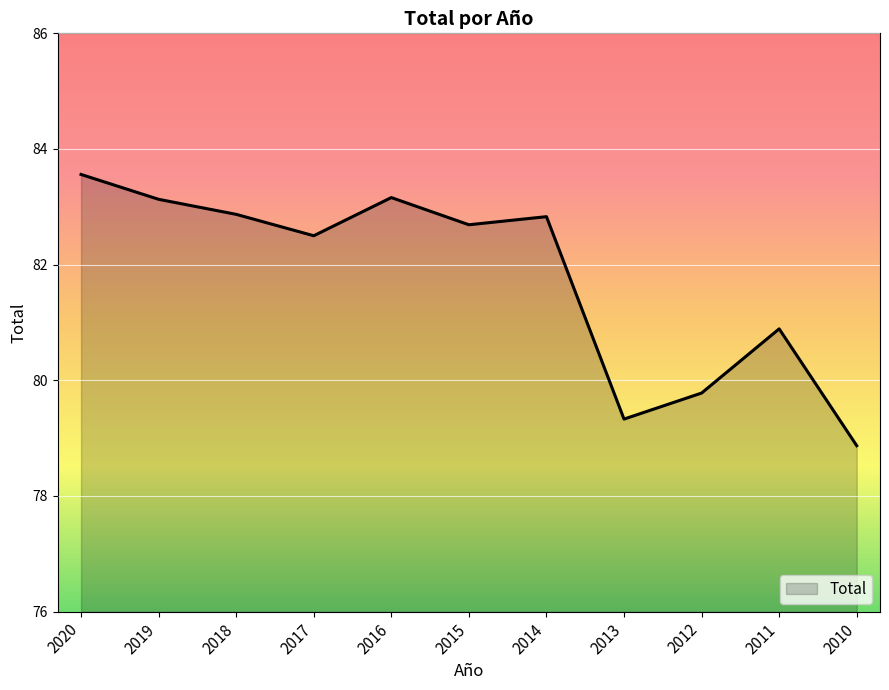

Approximately how many times larger is the value at 2011 compared to 2017?

1.0